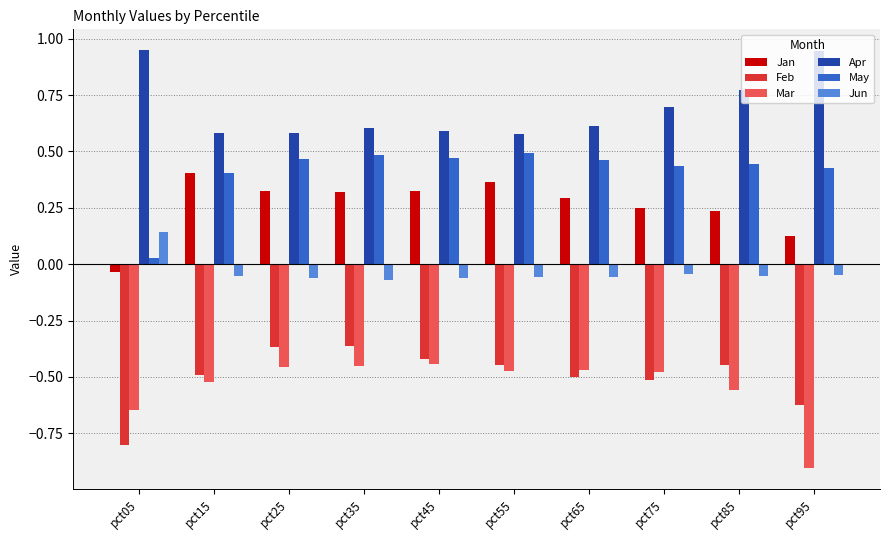

The value of May at pct15 is 0.7. True or false?

False